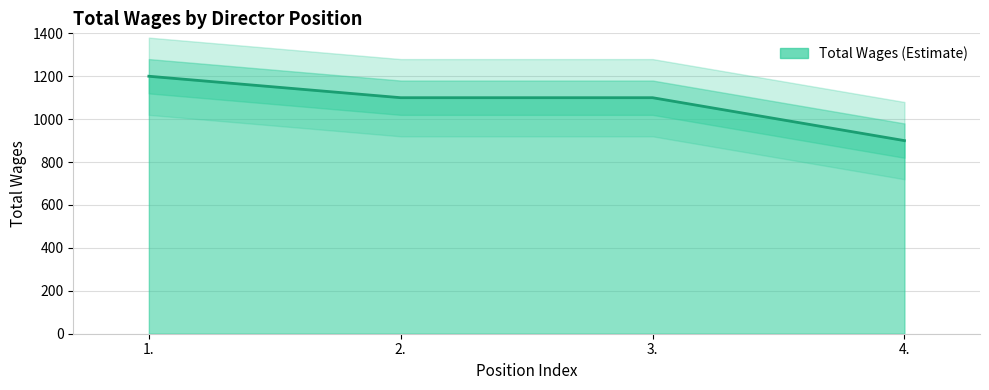

List the labels in order of value, largest first.

1., 2., 3., 4.